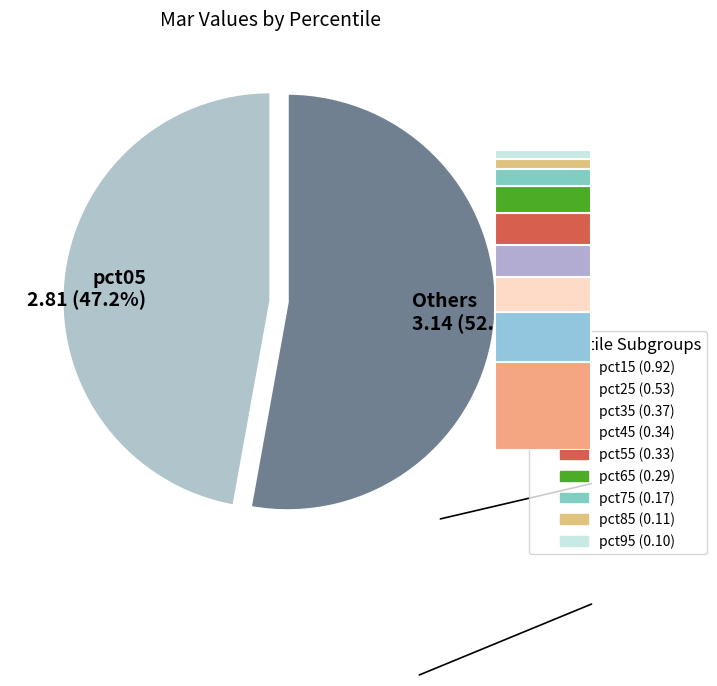

What is the ratio of the value at pct75 to the value at pct05?

0.1